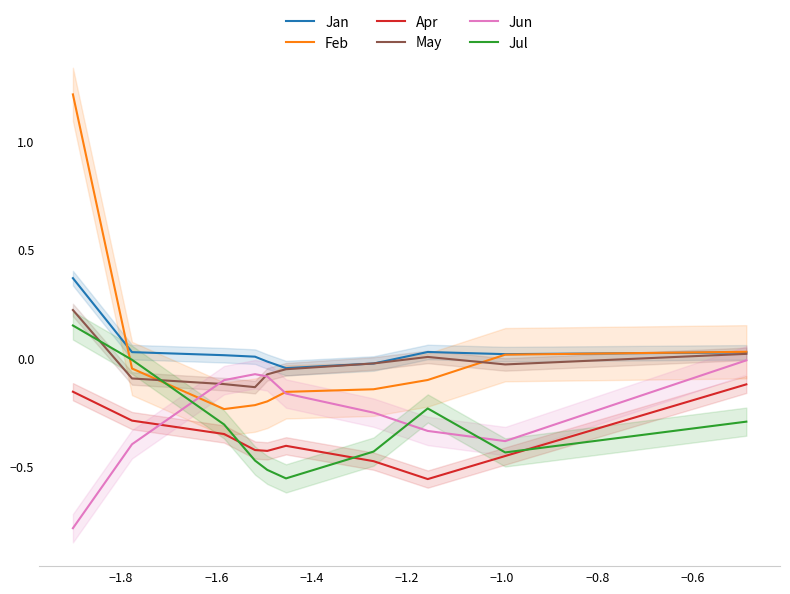

True or false: Jul and May cross at least once.

True